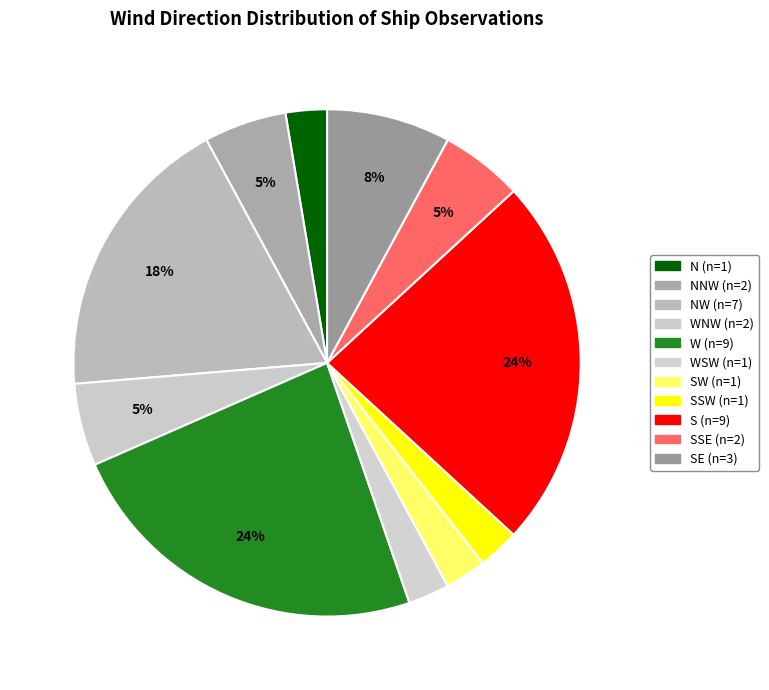

How many segments does this pie chart have?

11